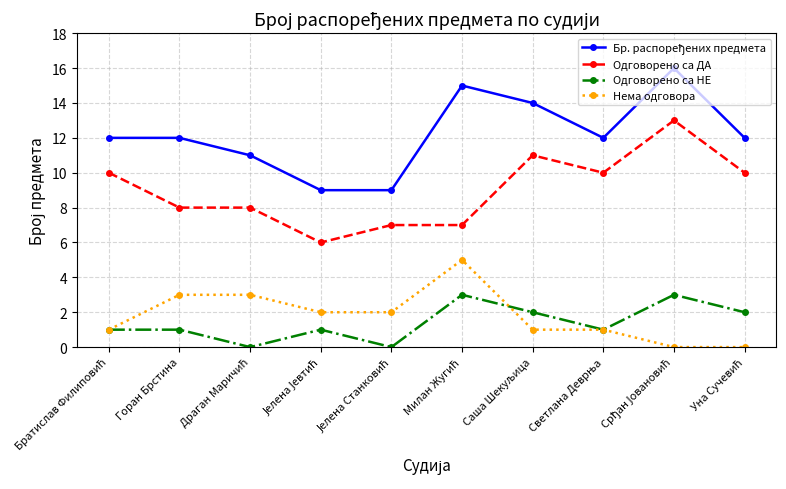

What is the highest value of the Одговорено са ДА series?

13